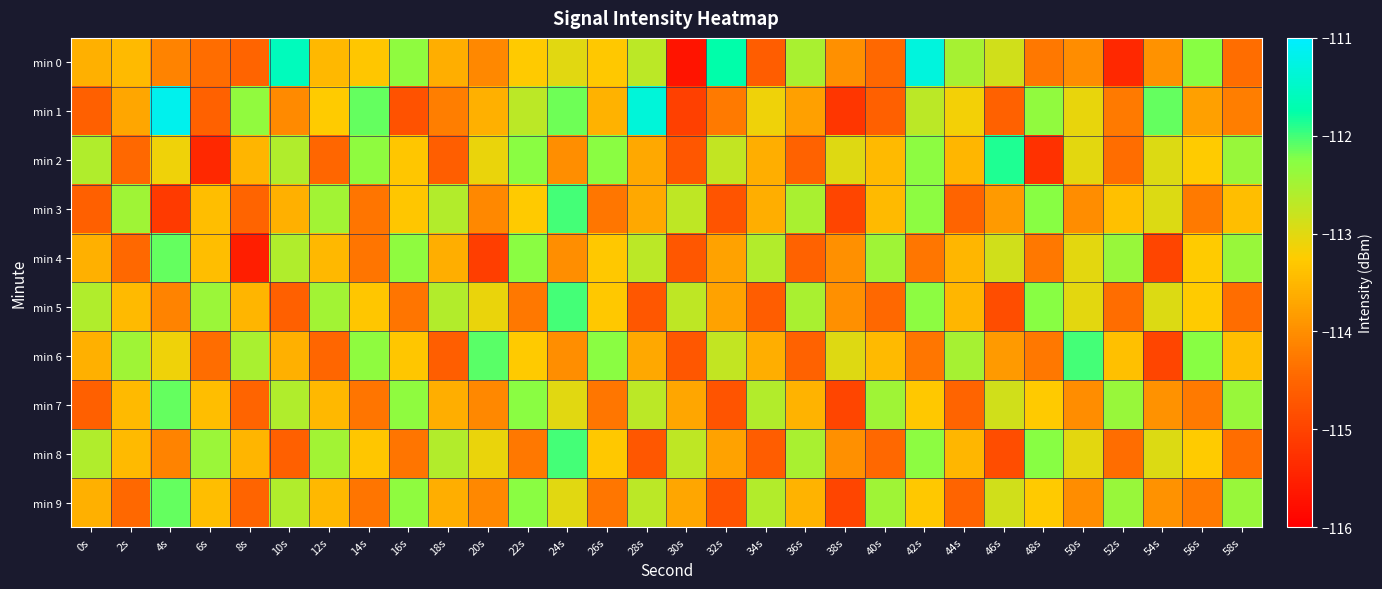

Between 0s and 42s, which series saw the biggest shift?

min 0